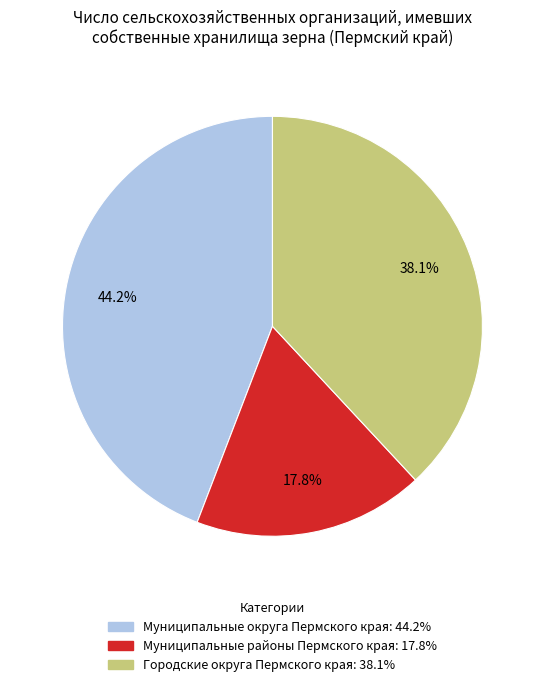

What is the ratio of the value at Муниципальные районы Пермского края to the value at Городские округа Пермского края?

0.5